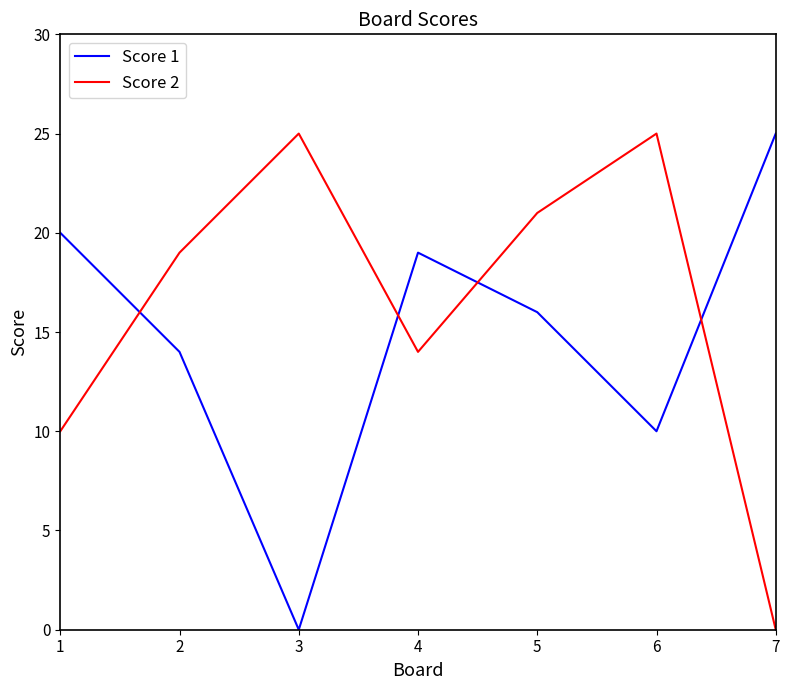

Reading right to left, list all the values displayed in this chart.

Score 1: 25	10	16	19	0	14	20
Score 2: 0	25	21	14	25	19	10